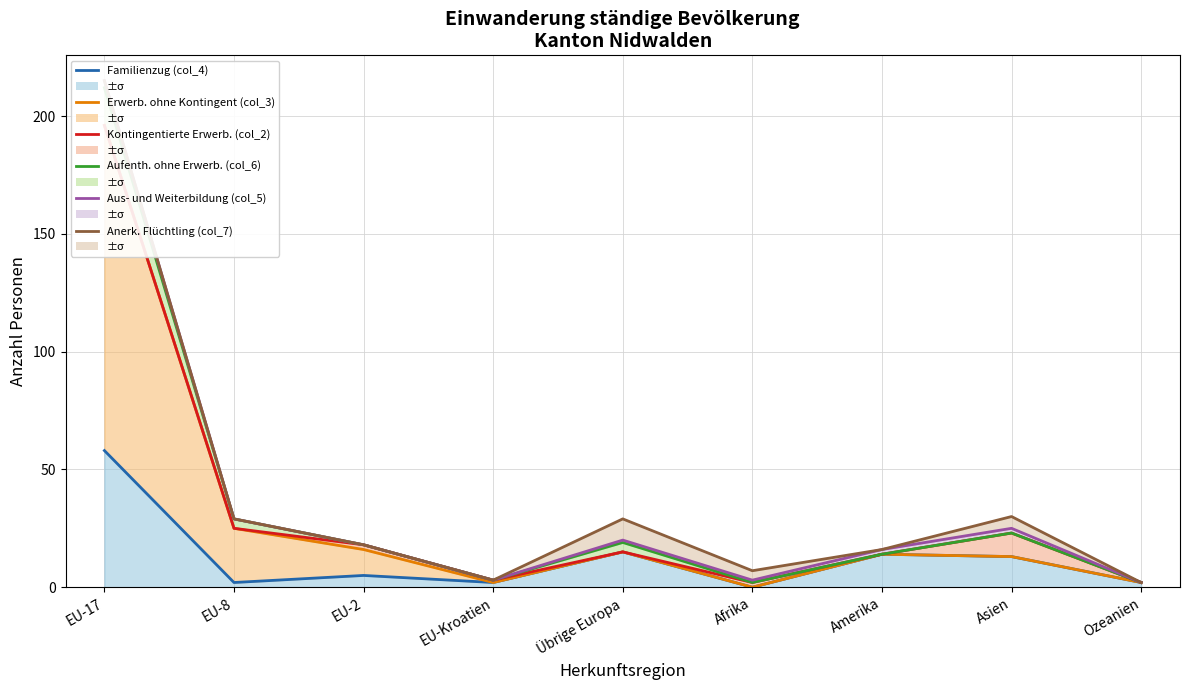

True or false: Aus- und Weiterbildung (col_5) and Familienzug (col_4) intersect in this chart.

False